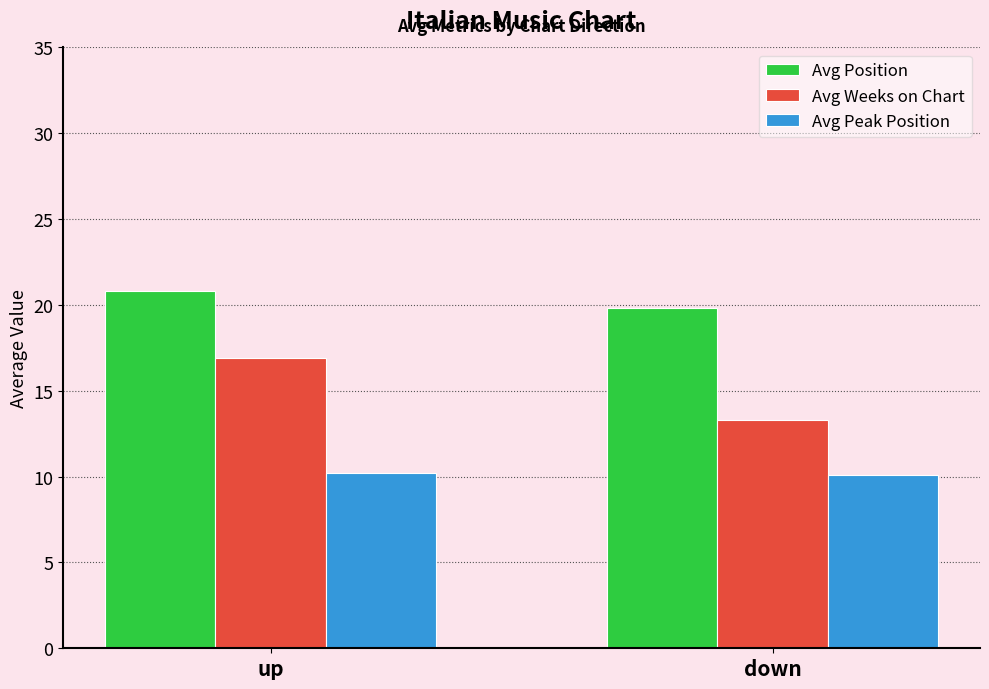

Rank the categories by Avg Weeks on Chart value from highest to lowest.

up, down